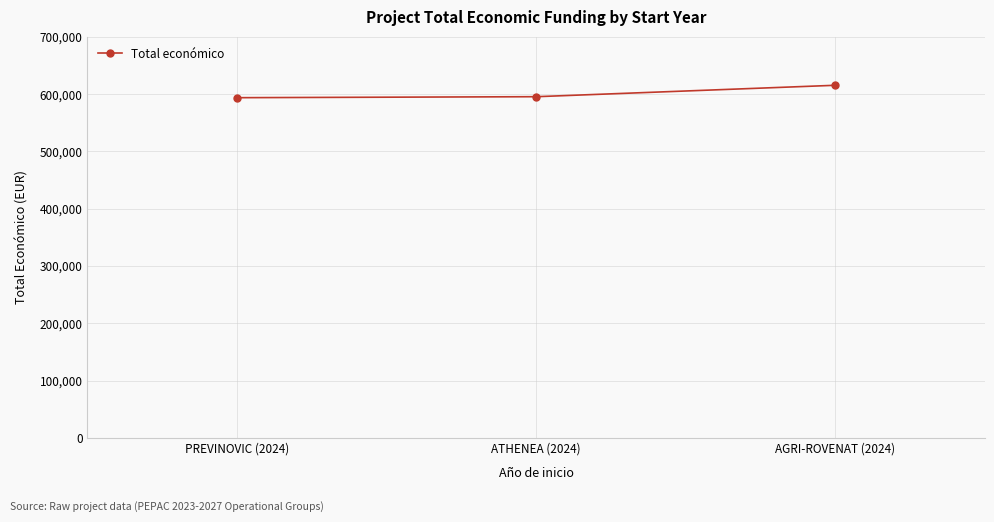

Count the number of data series in this chart.

1